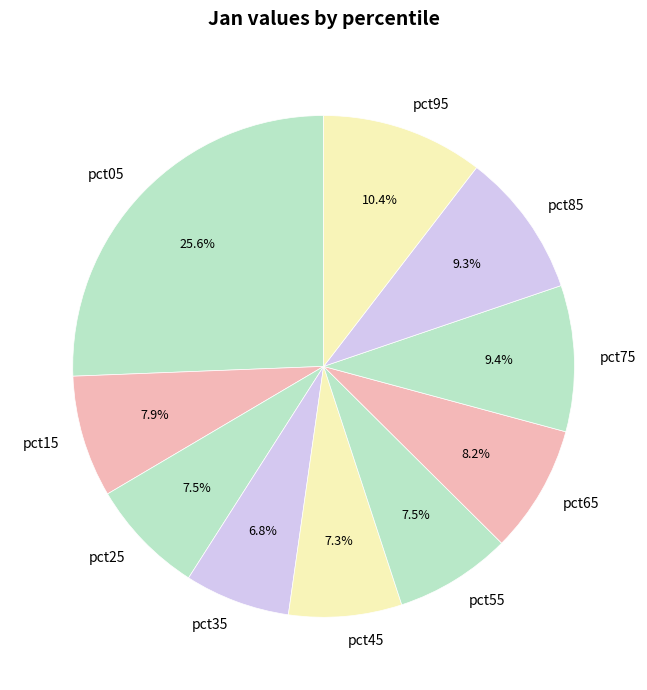

True or false: pct45 accounts for 22% of the total.

False